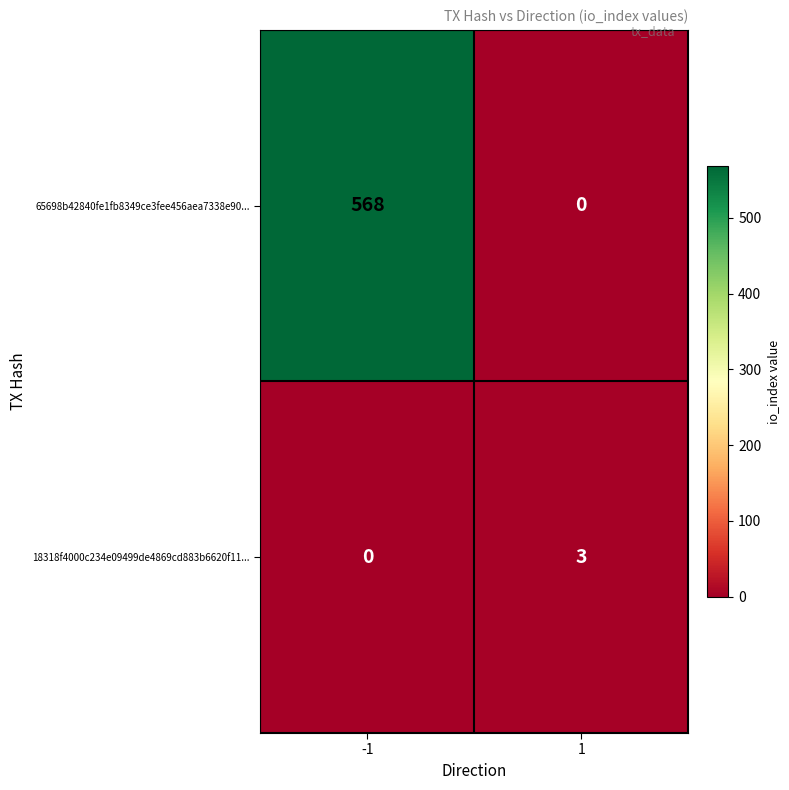

Between -1 and 1, which series saw the biggest shift?

65698b42840fe1fb8349ce3fee456aea7338e90...